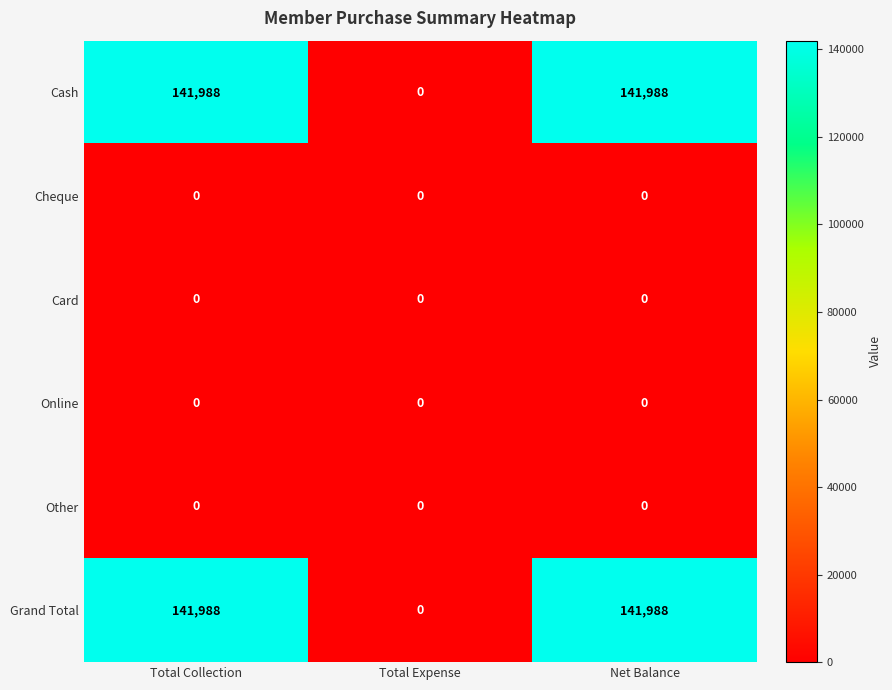

What is the total value across all series at Net Balance?

283976